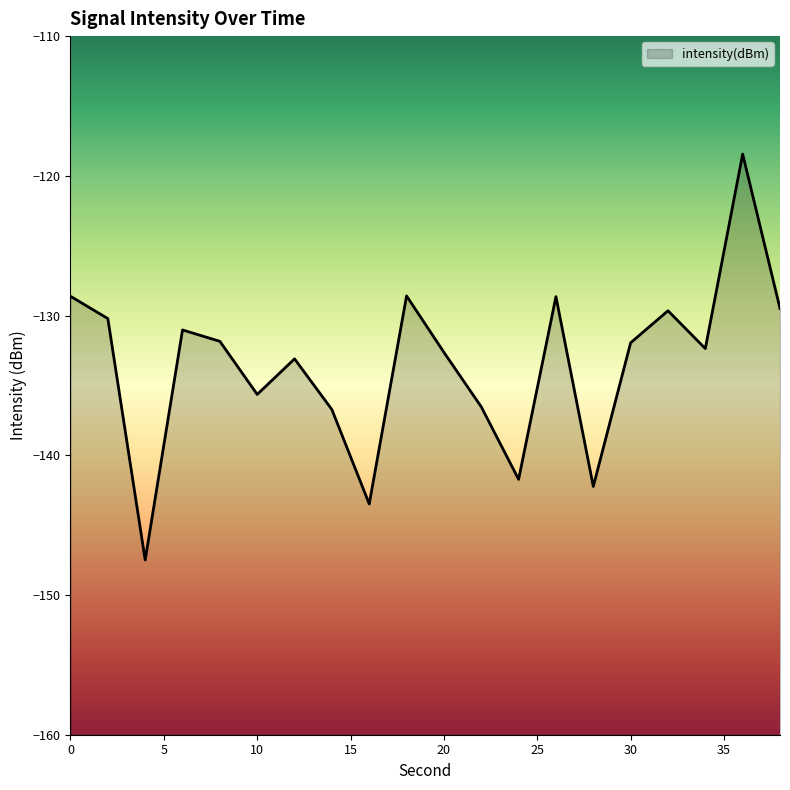

Does the chart display data point markers on the line(s)?

No